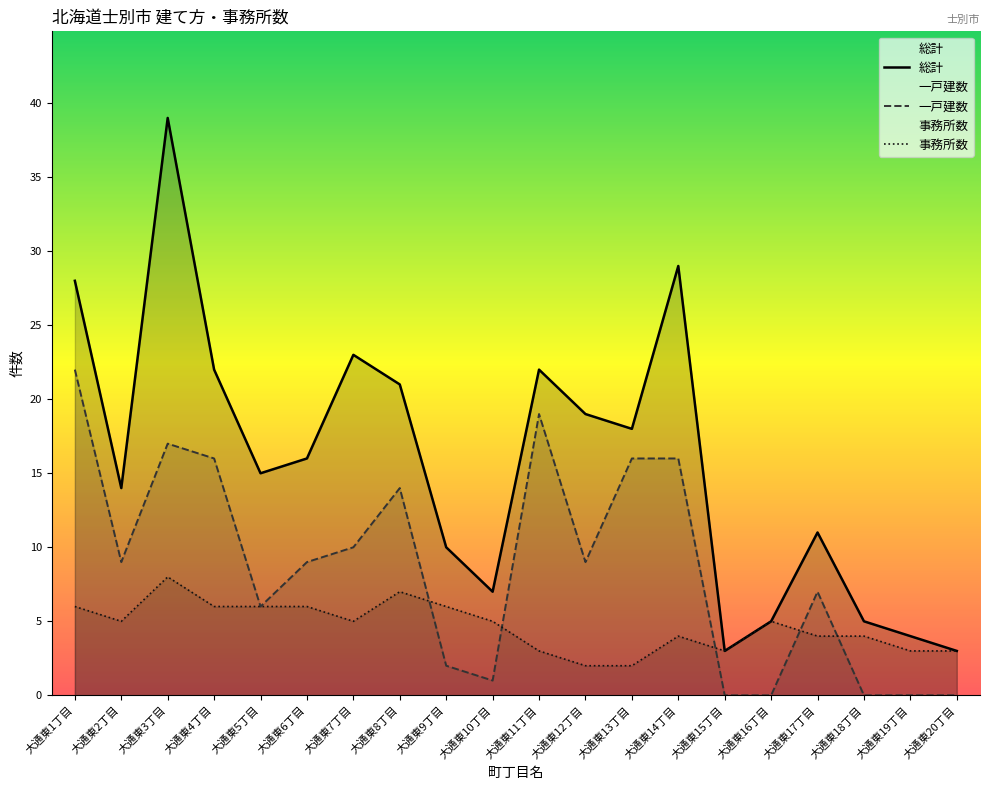

True or false: 一戸建数 has more than 1 points higher than both neighbors.

True